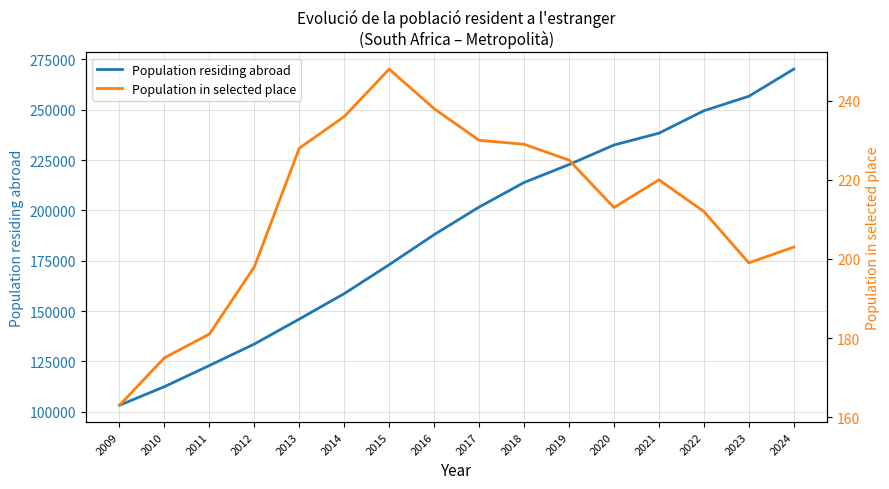

True or false: Population in selected place and Population residing abroad cross at least once.

False